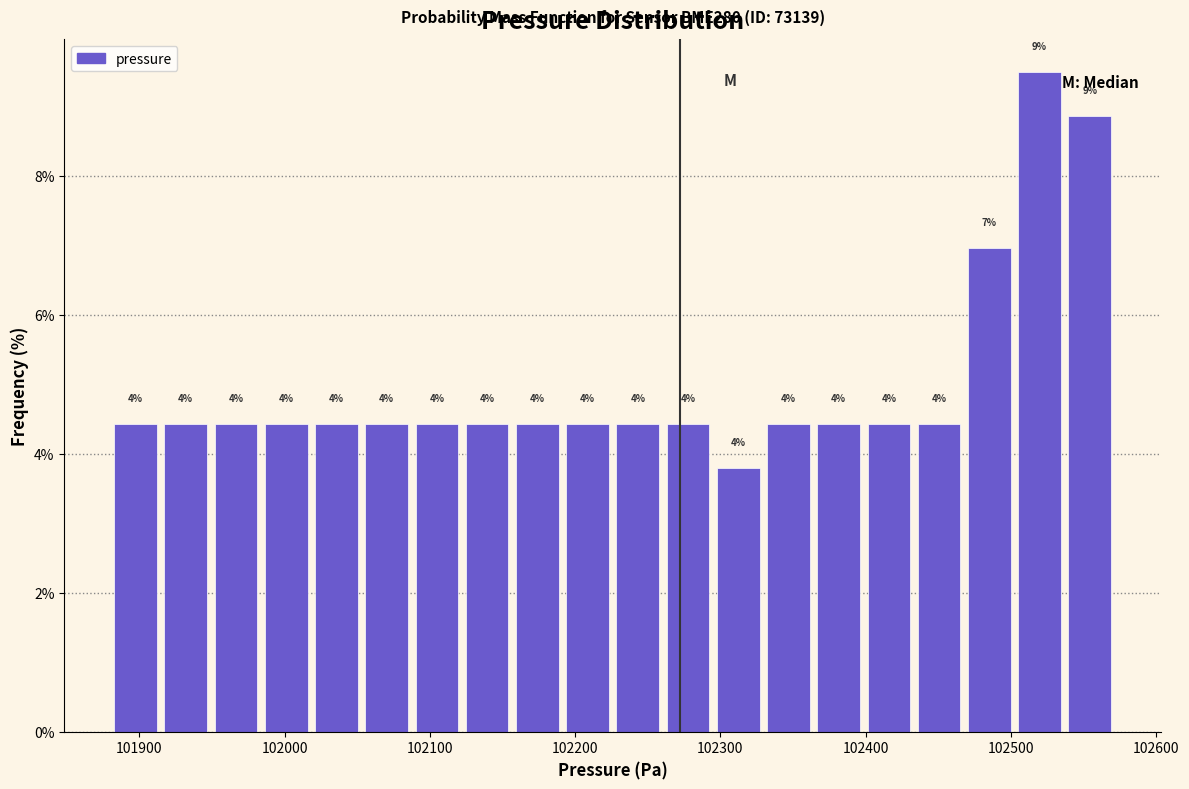

Around what value on the x-axis is the tallest bar? Give the approximate position of its centre, as read against the axis.

102520